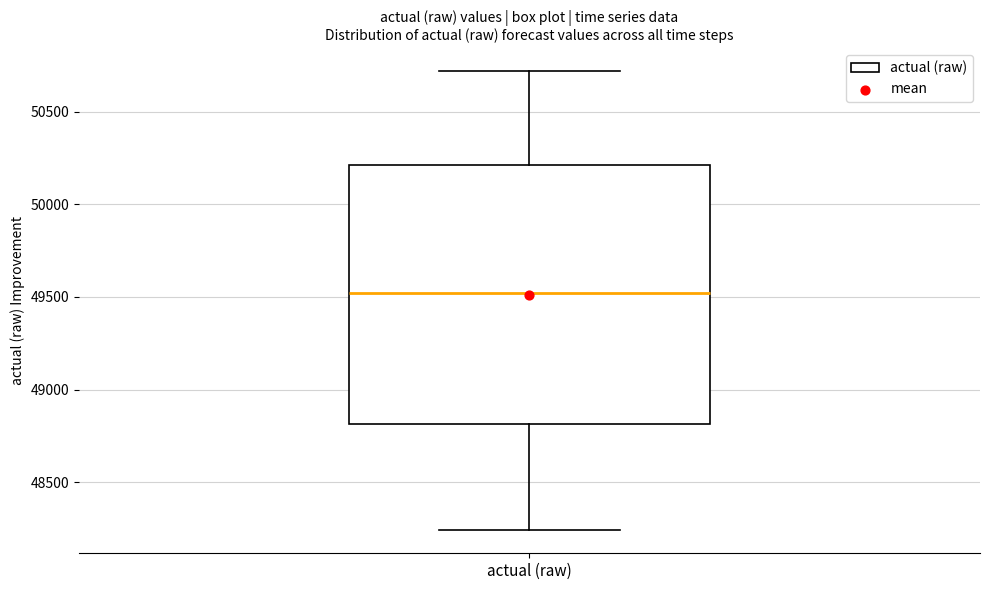

Where is the lower edge of the box for actual (raw) on the y-axis? The values are not printed on the chart, so give them approximately, as read against the axis.

48800